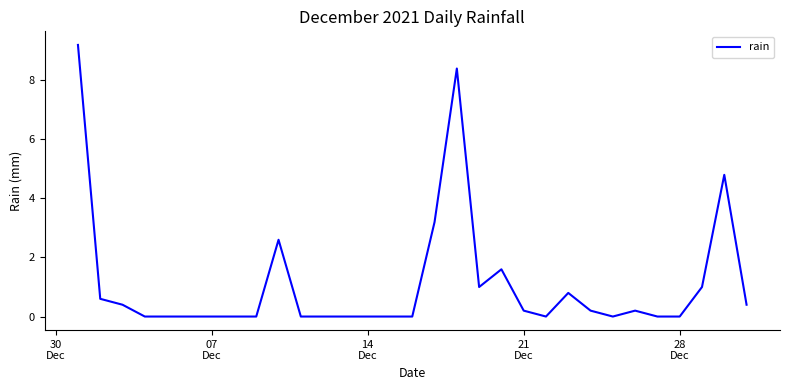

What is the difference between the maximum and minimum values?

9.2